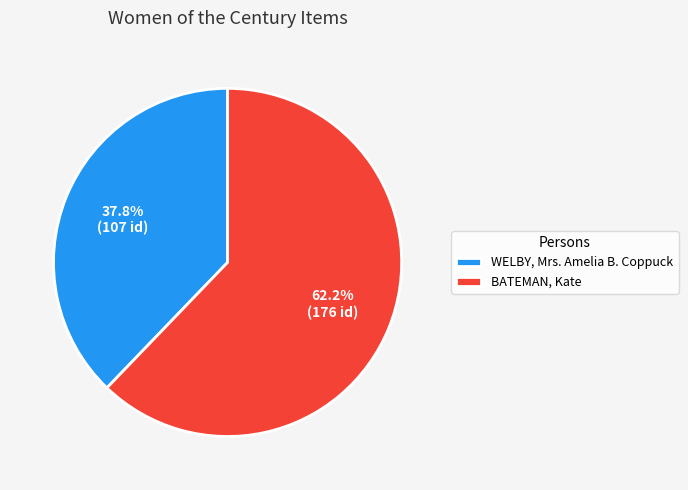

What percentage is the WELBY, Mrs. Amelia B. Coppuck slice, to the nearest percent?

38%